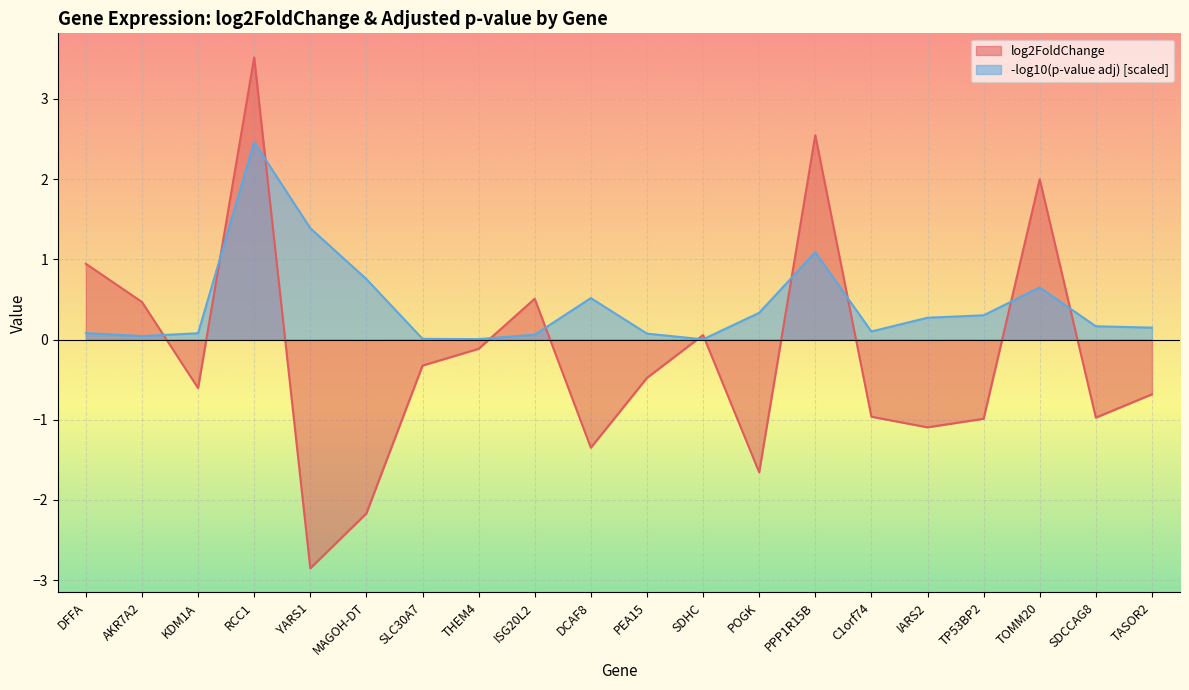

The value at ISG20L2 is 0.5. True or false?

True